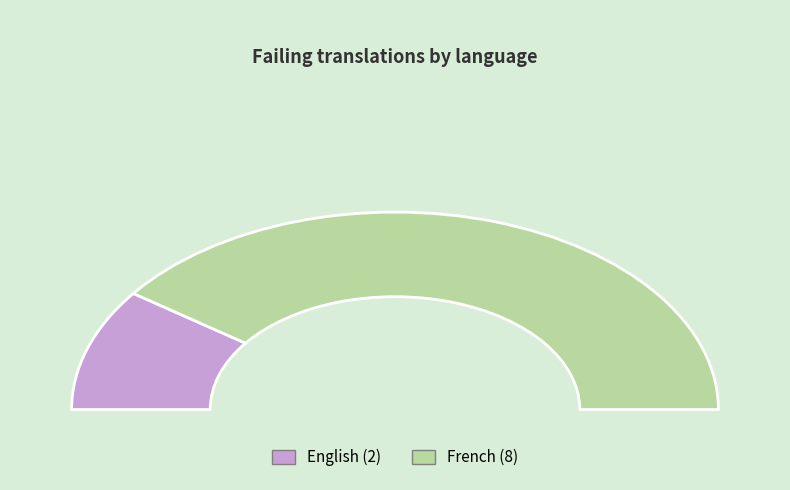

How many slices are in this pie chart?

2